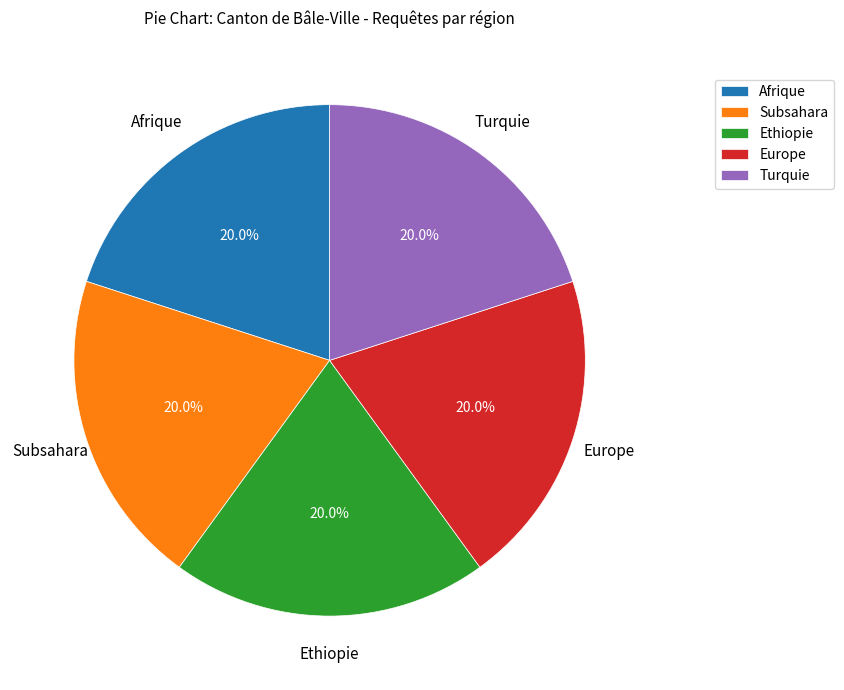

To the nearest percent, what is the difference between the largest and smallest slice percentages?

0%